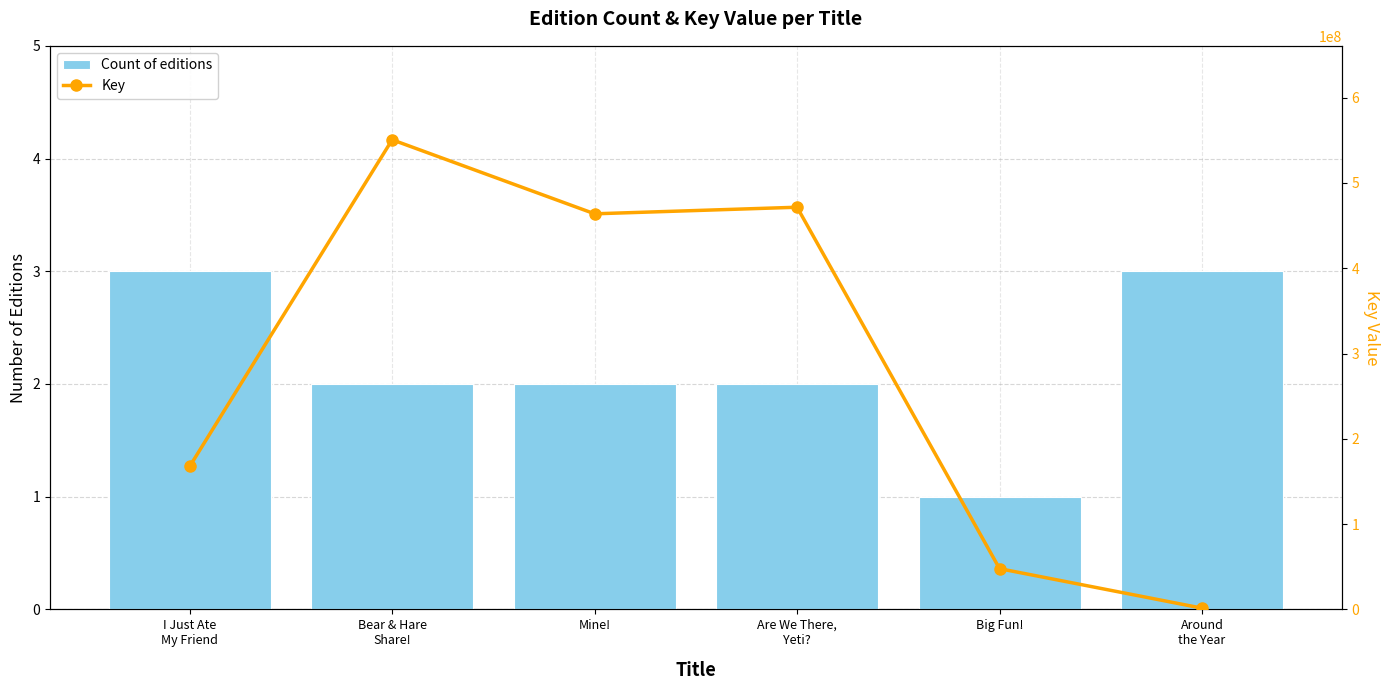

List the series in order of their overall mean, lowest first.

Count of editions, Key